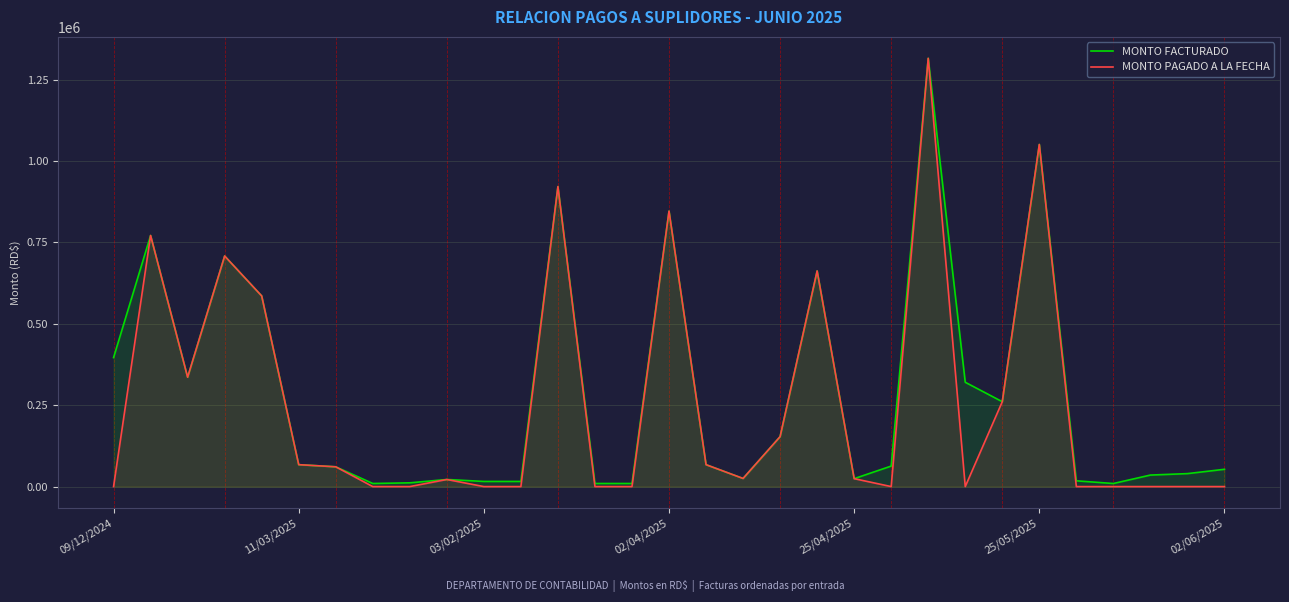

At how many categories does at least one series exceed 224201?

12